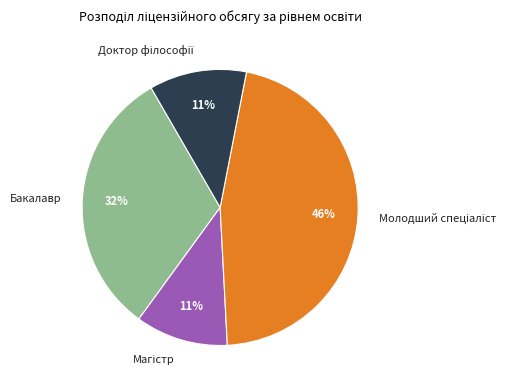

Is there any slice that represents more than half of the pie?

No